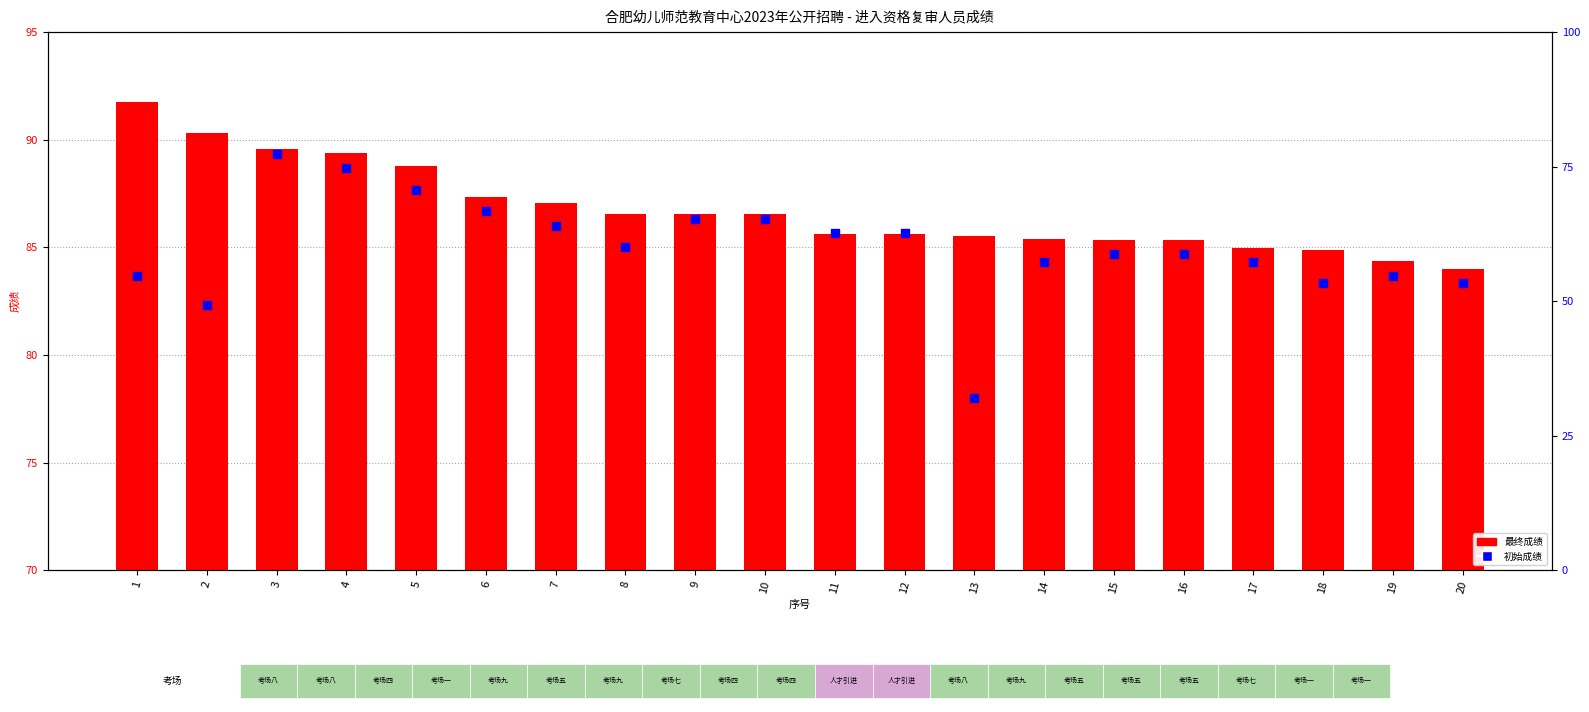

Which series contains the highest Y value?

最终成绩